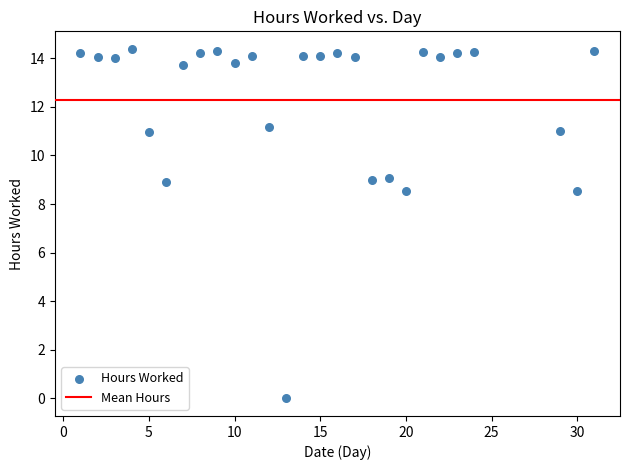

What is the range of Y values (max minus min)?

14.4